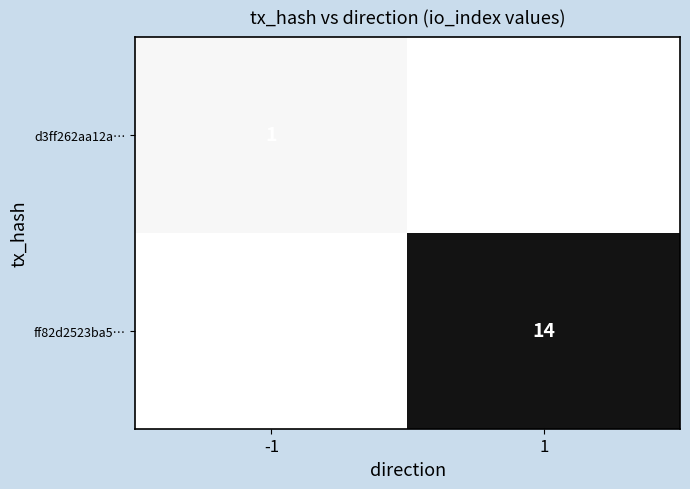

The value of ff82d2523ba5… at 1 is 7. True or false?

False